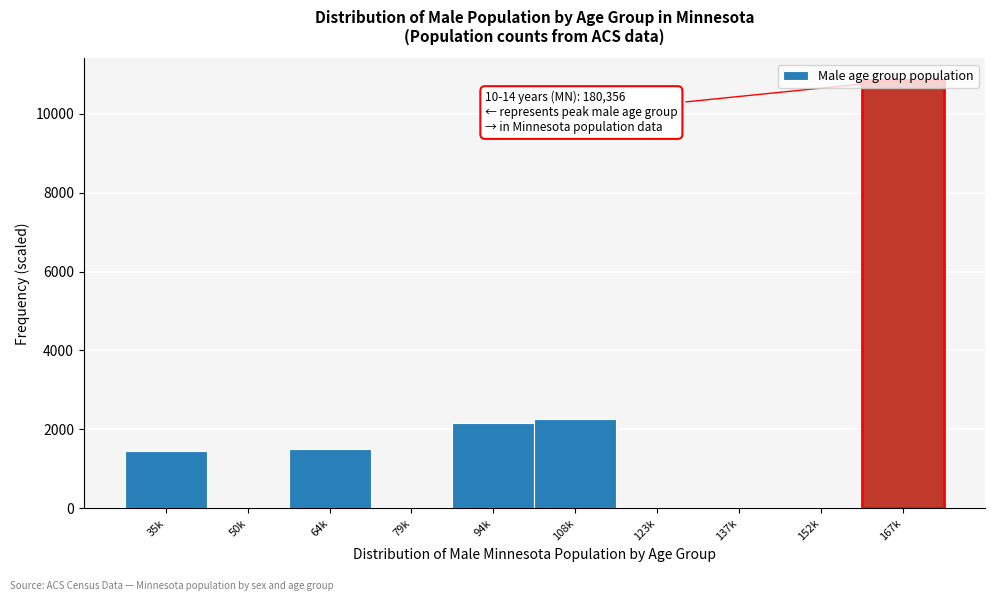

What is the sum of all values?

18249